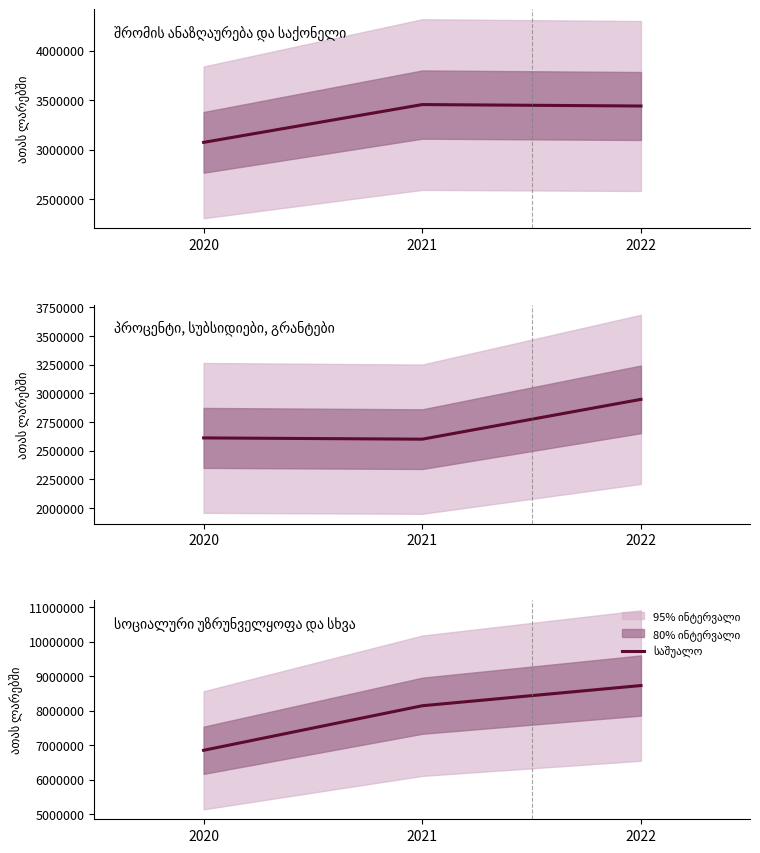

What is the difference between the maximum and second lowest values?

586005.1